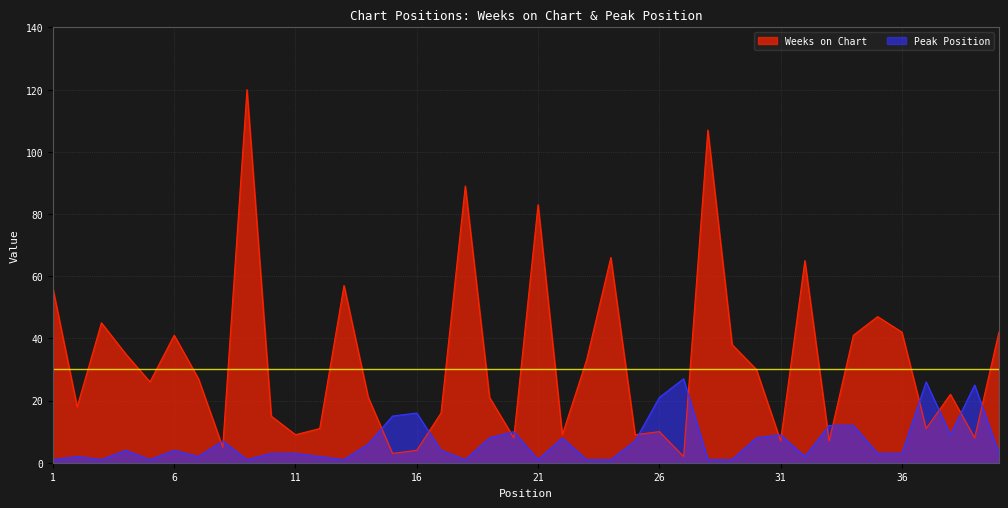

What is the difference between the highest and lowest values at 5?

25